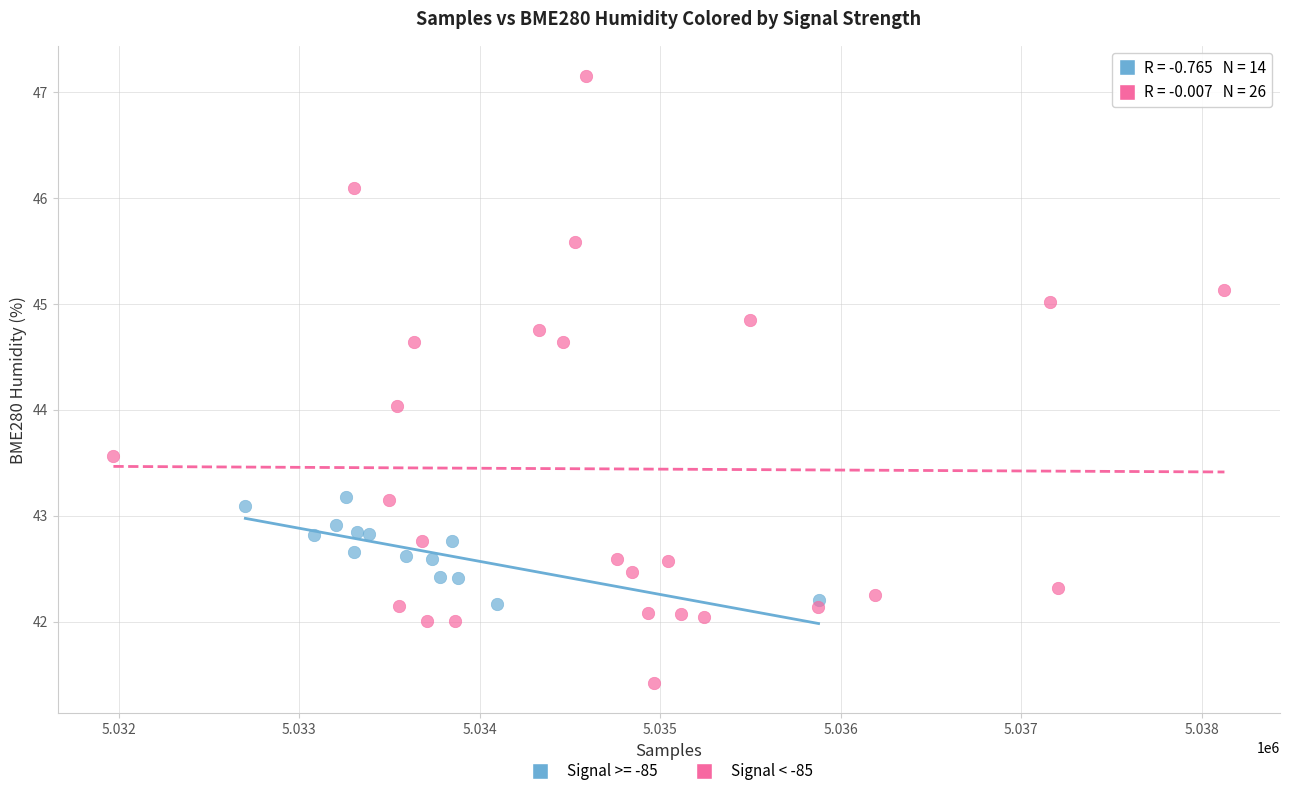

Which series reaches the minimum Y coordinate?

Signal < -85